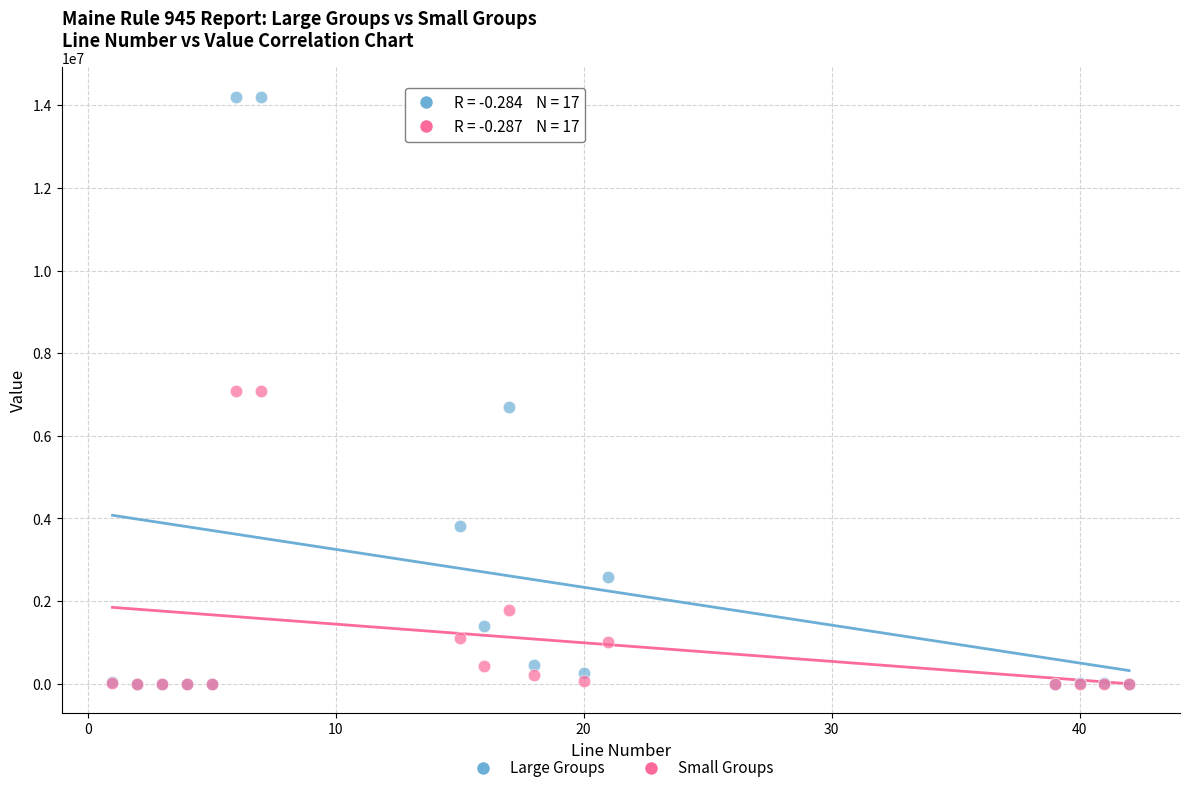

Which series contains the highest Y value?

Large Groups